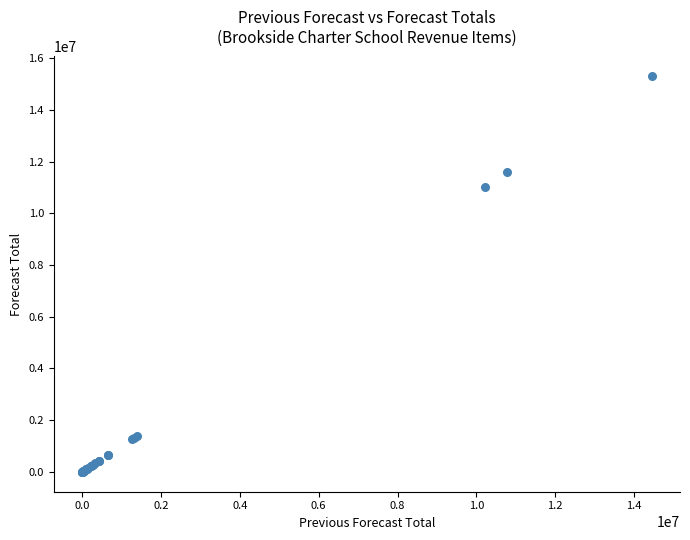

What Y value in the scatter plot is closest to 7648957?

11035555.0